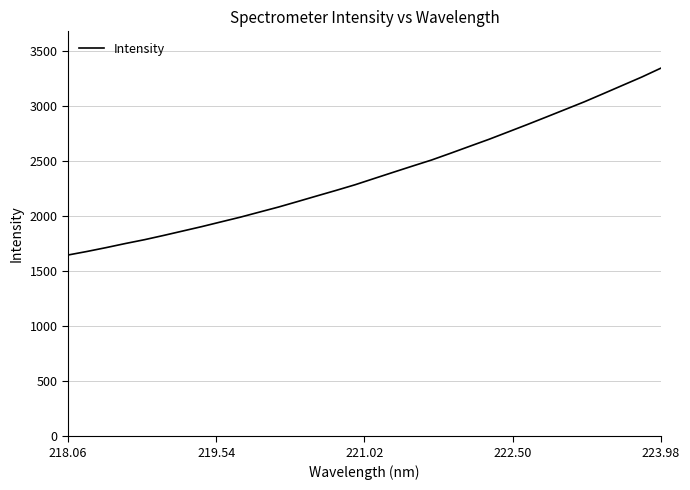

What is the greatest value displayed?

3341.7